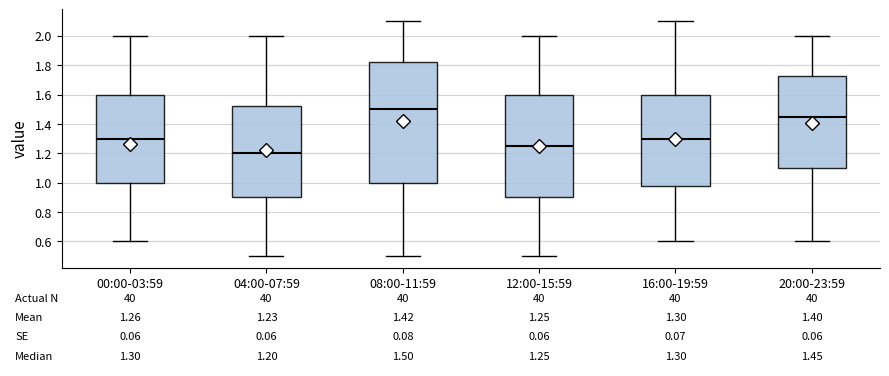

Which box is the tallest, from its lower edge to its upper edge?

08:00-11:59